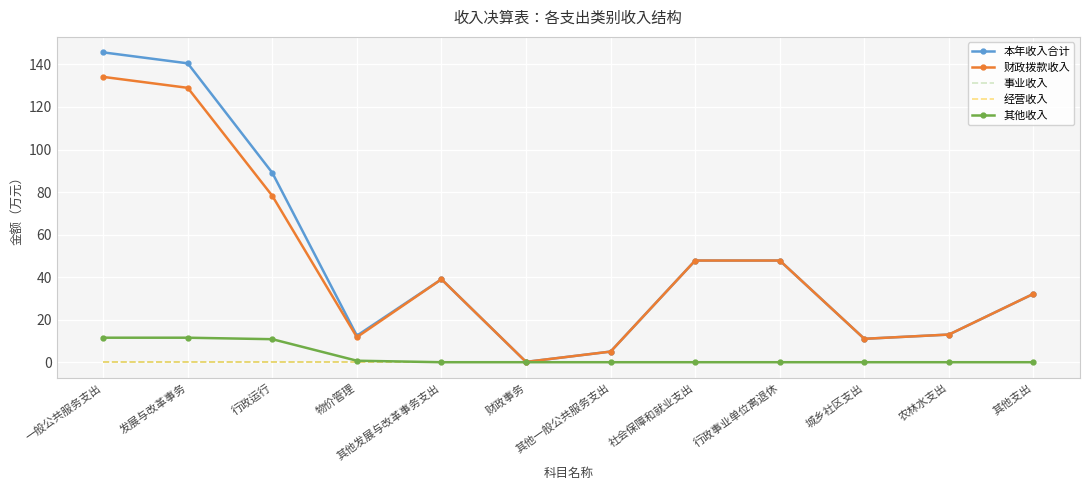

What is the label of the 6th point from the left?

财政事务